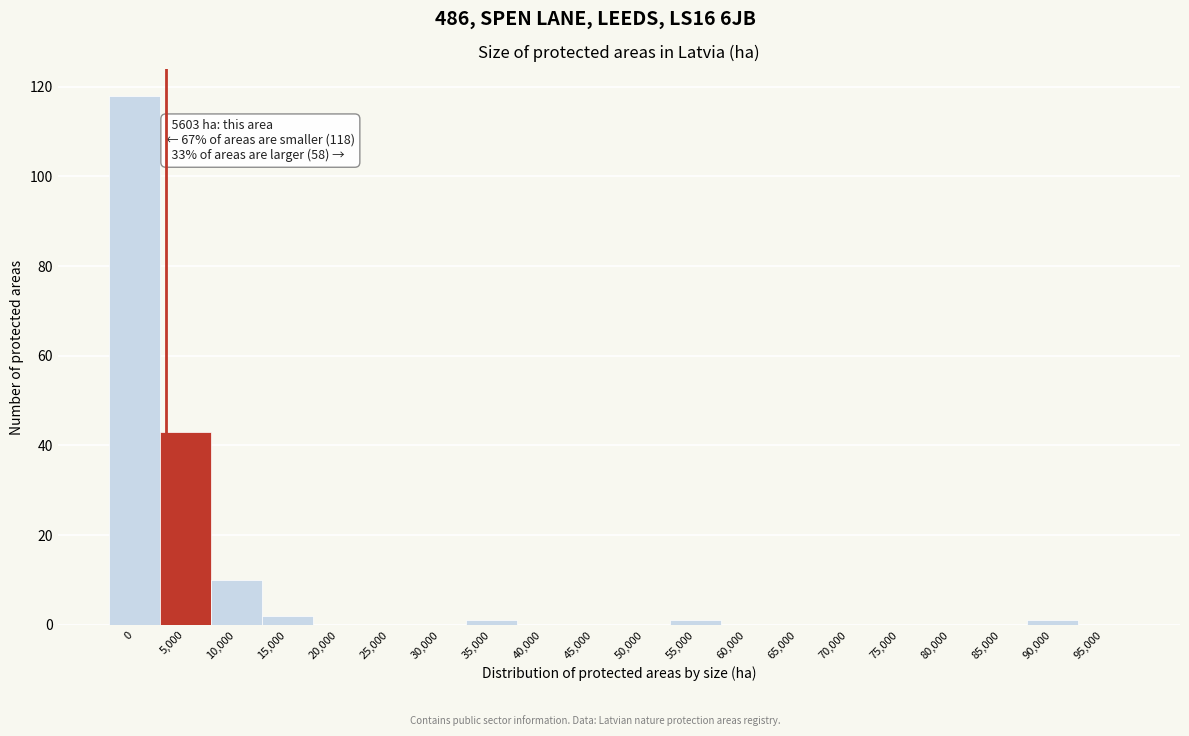

Reading left to right, list all the values displayed in this chart.

0=118	5,000=43	10,000=10	15,000=2	20,000=0	25,000=0	30,000=0	35,000=1	40,000=0	45,000=0	50,000=0	55,000=1	60,000=0	65,000=0	70,000=0	75,000=0	80,000=0	85,000=0	90,000=1	95,000=0